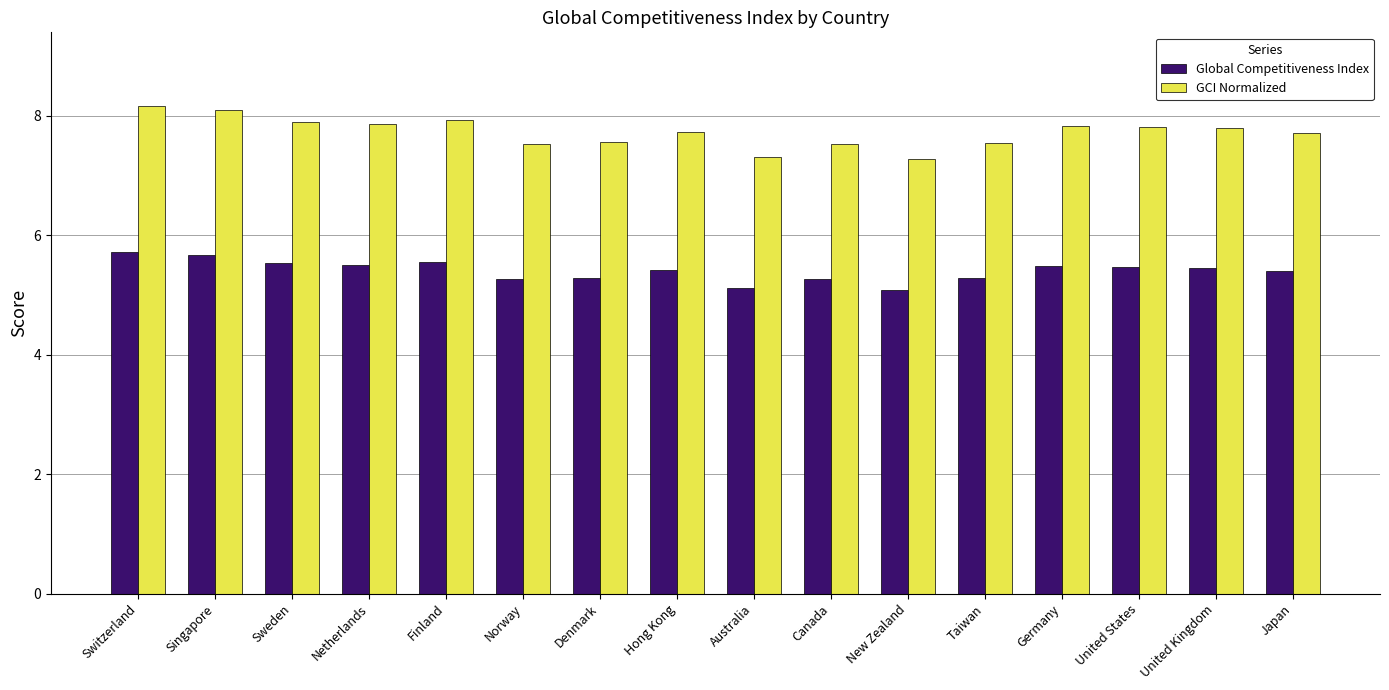

What is the approximate value of GCI Normalized at New Zealand?

7.3